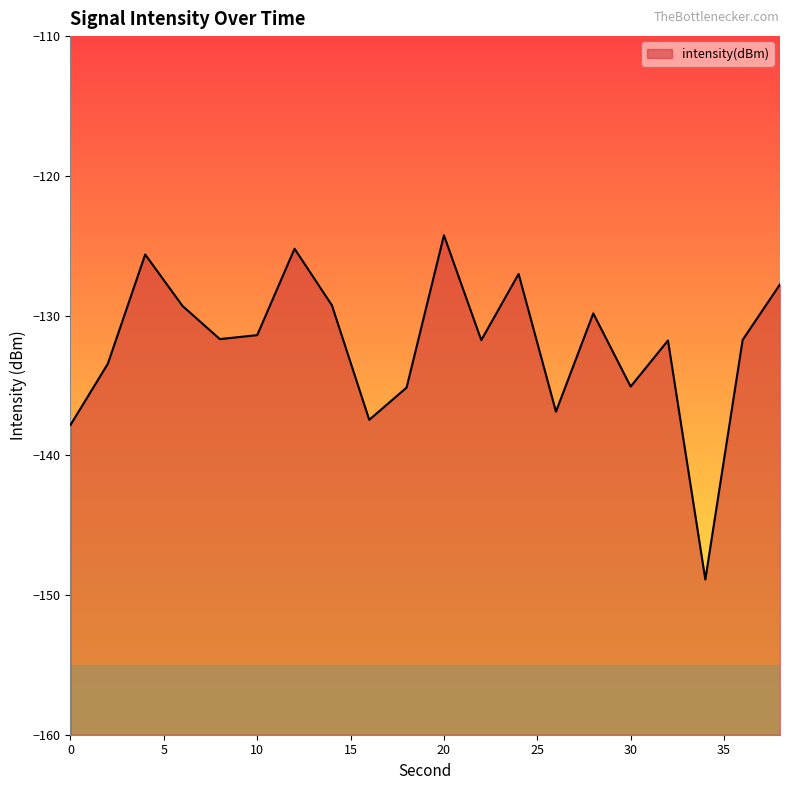

Rank the categories by value from highest to lowest.

20, 12, 4, 24, 38, 14, 6, 28, 10, 8, 36, 22, 32, 2, 30, 18, 26, 16, 0, 34